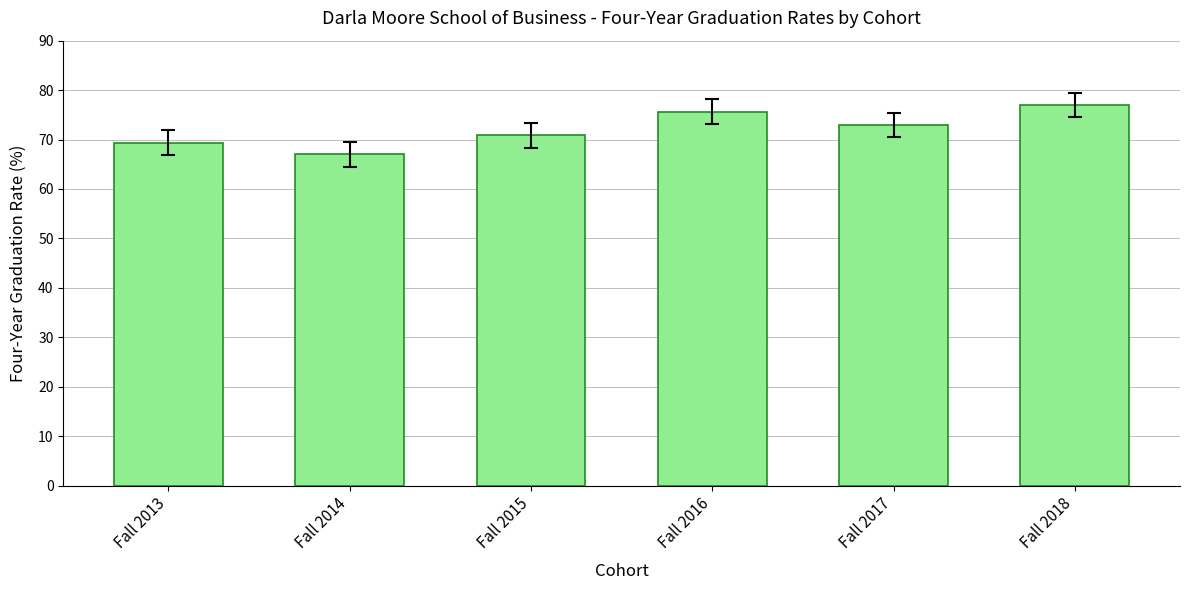

What is the maximum value shown in the chart?

77.0